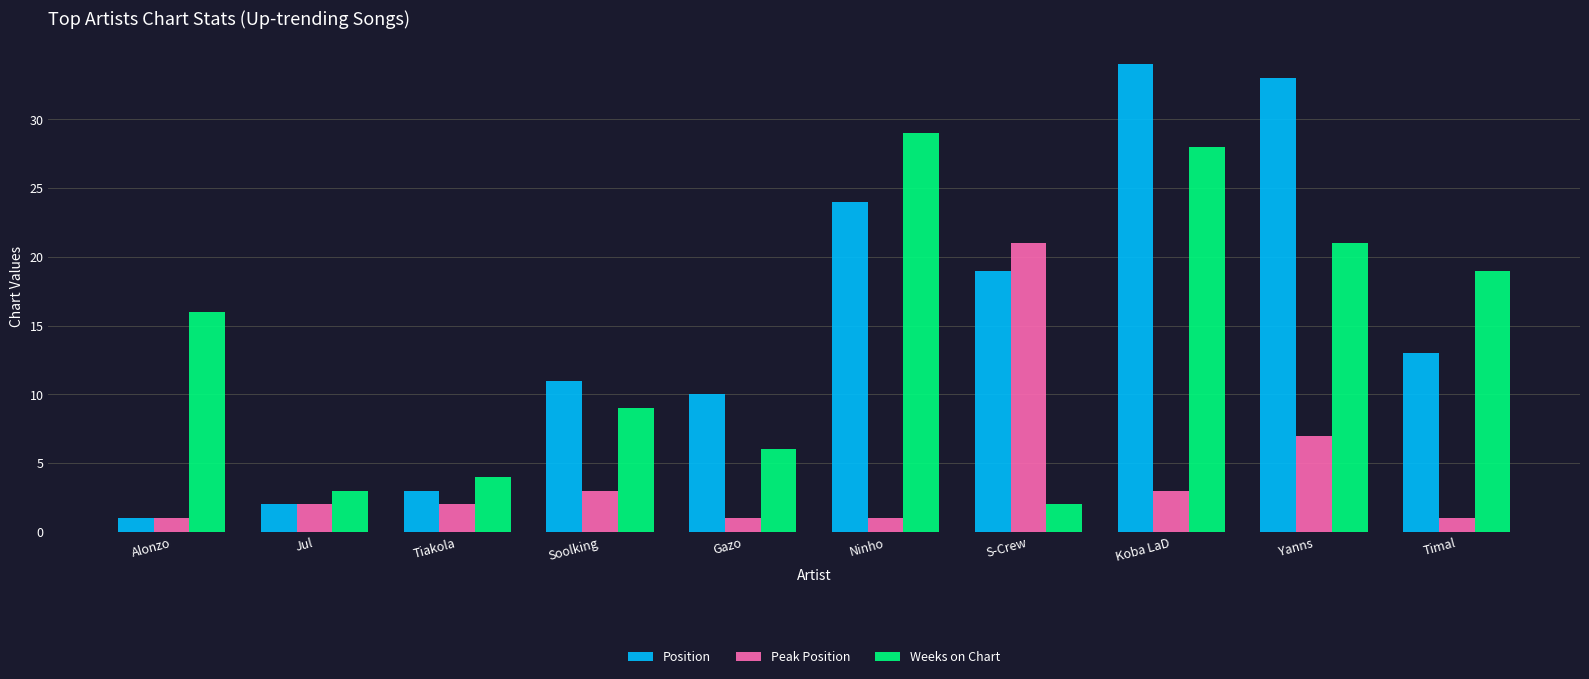

Rank the series at Tiakola from lowest to highest value.

Peak Position, Position, Weeks on Chart